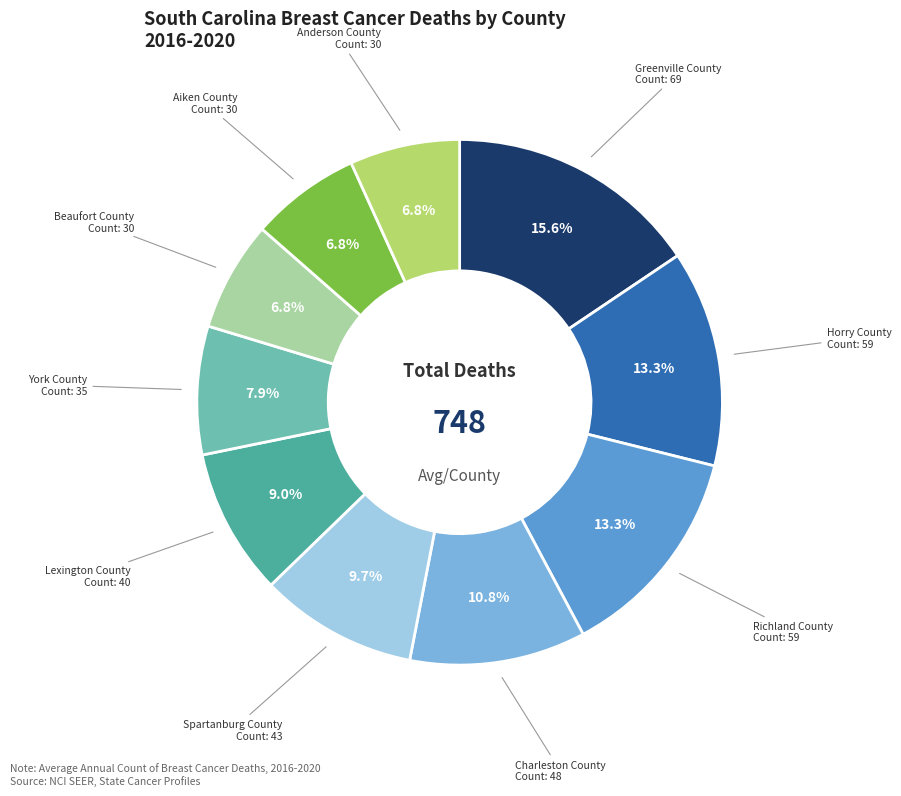

Is there any slice that represents more than half of the pie?

No